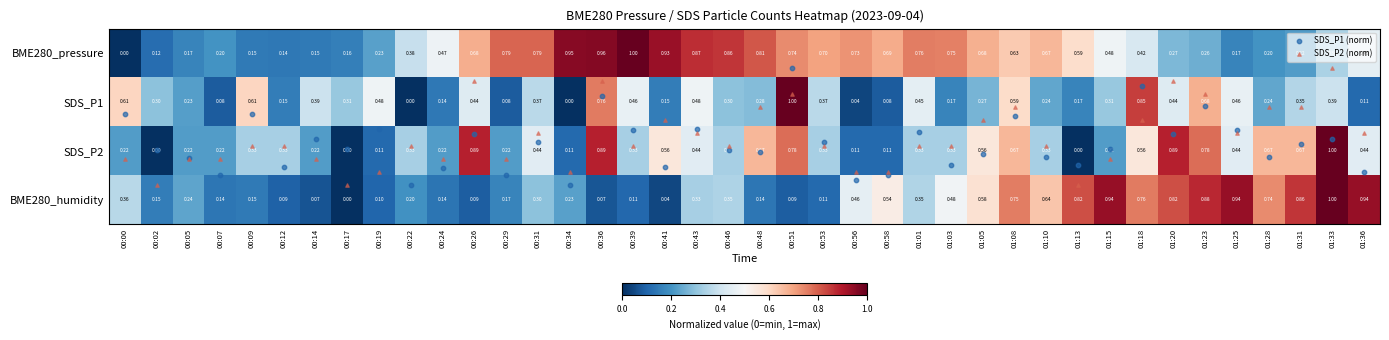

Is the value of SDS_P1 at 01:13 greater than the value of SDS_P2 at 01:01?

No